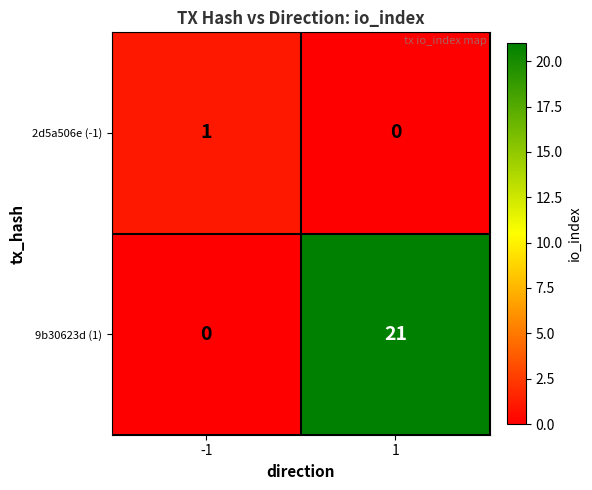

True or false: 2d5a506e (-1) has a value of -1 at 1.

False